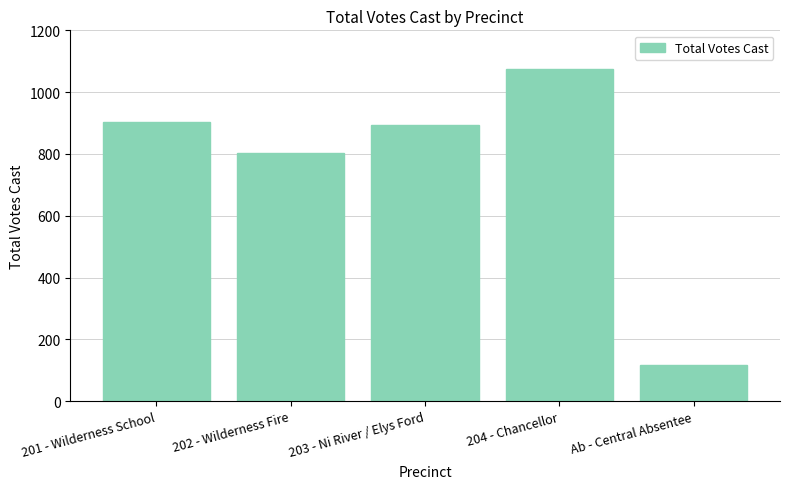

Does the chart contain stacked bars?

No